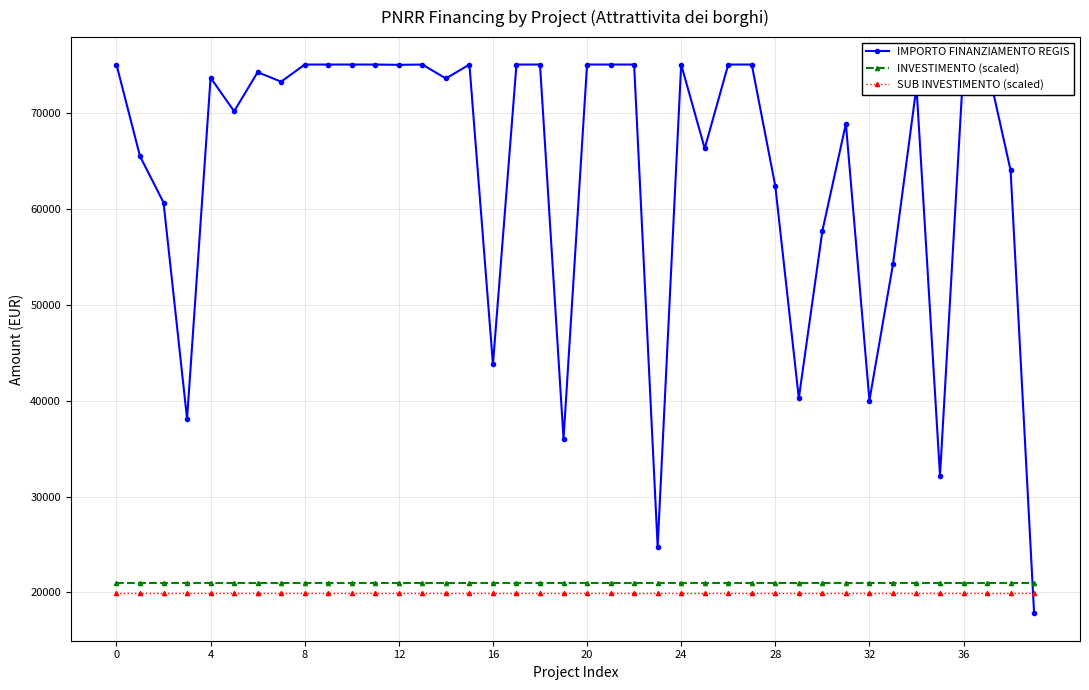

What is the value of the IMPORTO FINANZIAMENTO REGIS point at the 15th from the left?

73547.1